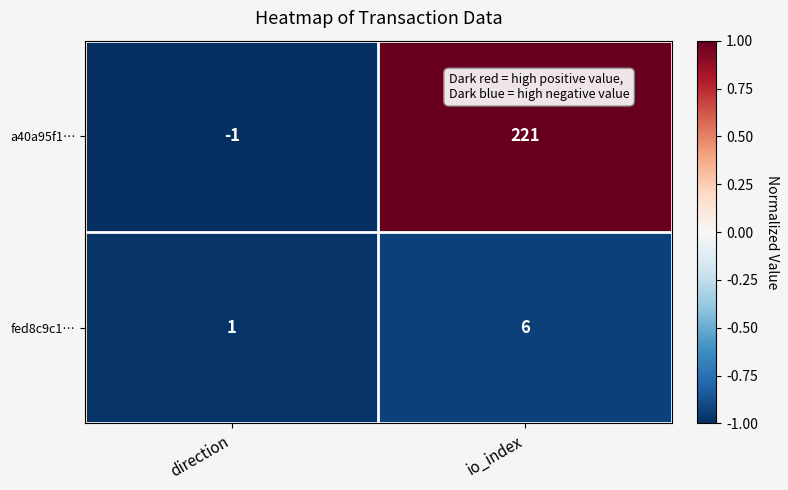

What is the difference between the highest and lowest values at io_index?

215